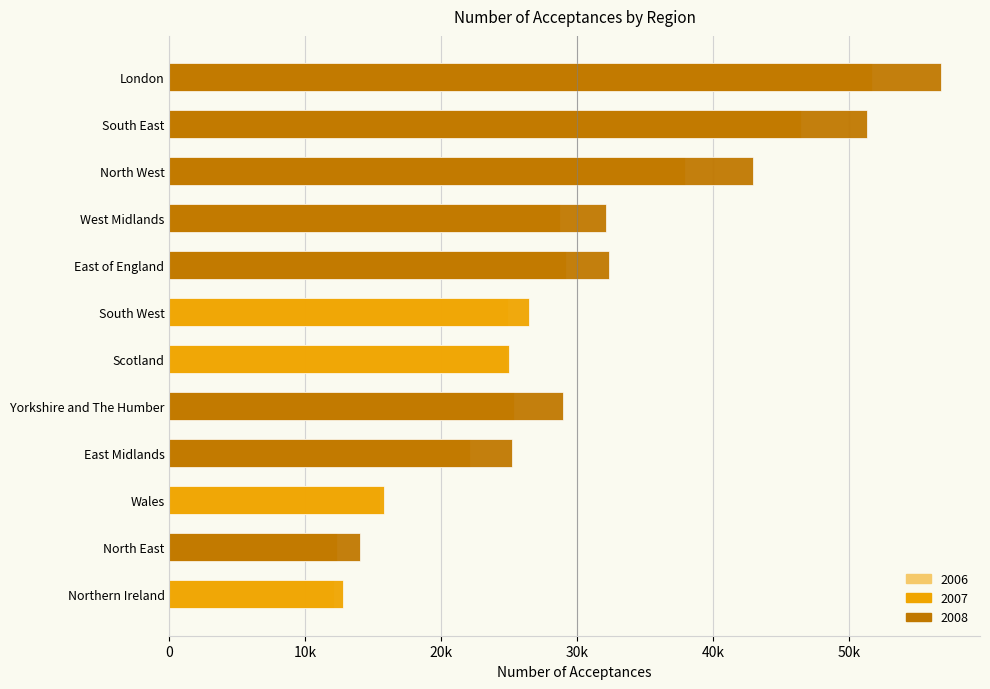

Rank the categories by 2006 value from highest to lowest.

London, South East, North West, West Midlands, East of England, South West, Scotland, Yorkshire and The Humber, East Midlands, Wales, North East, Northern Ireland